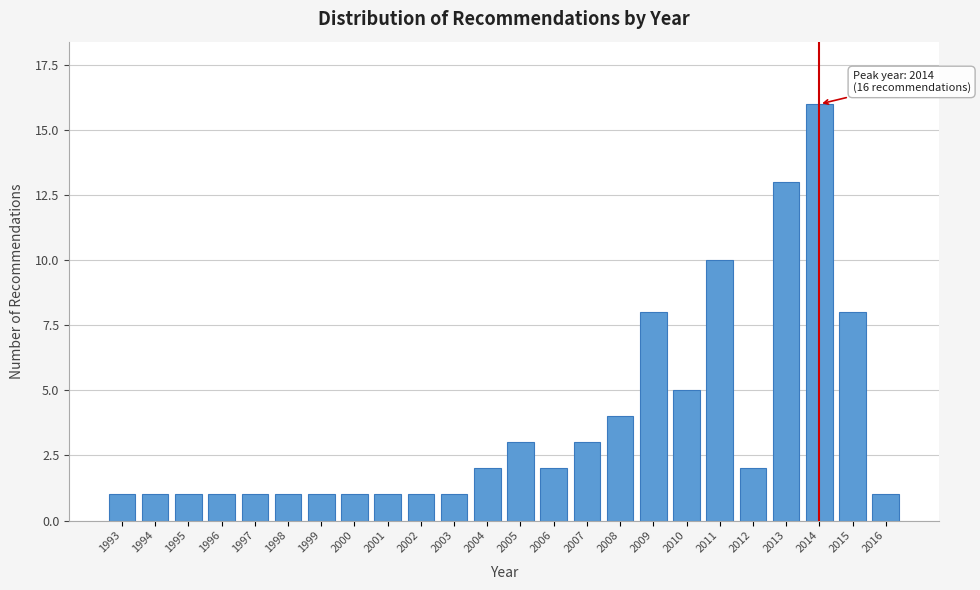

Reading left to right, list all the values displayed in this chart.

1993=1	1994=1	1995=1	1996=1	1997=1	1998=1	1999=1	2000=1	2001=1	2002=1	2003=1	2004=2	2005=3	2006=2	2007=3	2008=4	2009=8	2010=5	2011=10	2012=2	2013=13	2014=16	2015=8	2016=1